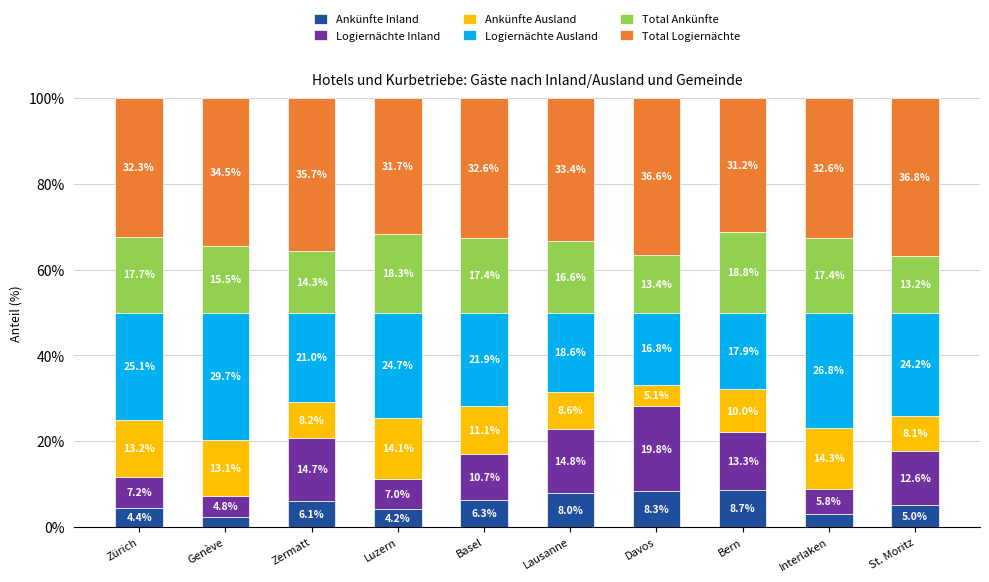

Where is Ankünfte Inland nearest to the value 5?

St. Moritz